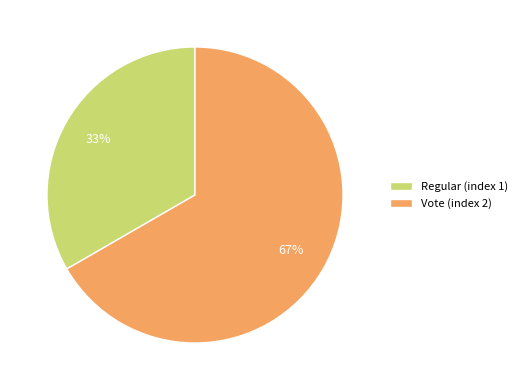

To the nearest percent, what percentage of the pie is Vote (index 2)?

67%